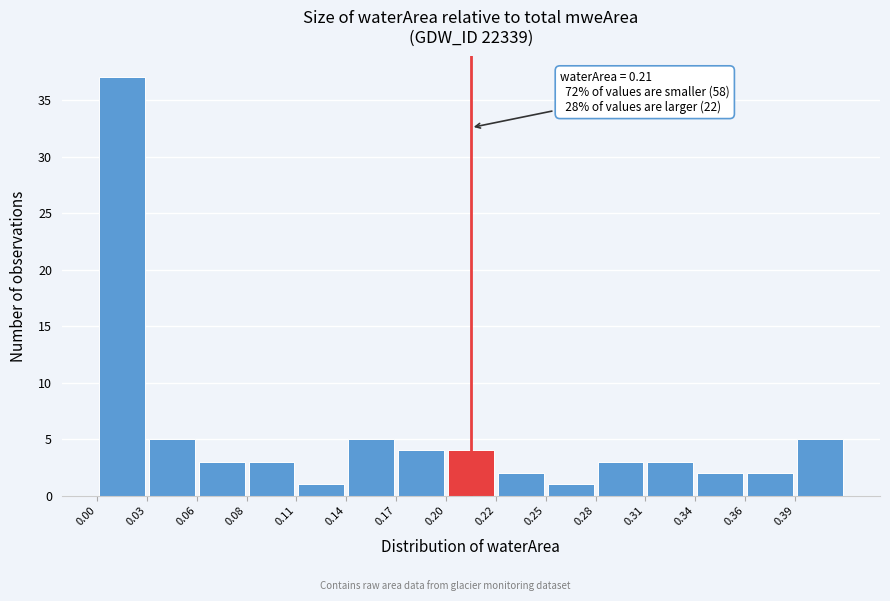

Over which range of the x-axis is the bar tallest?

0.000 to 0.028